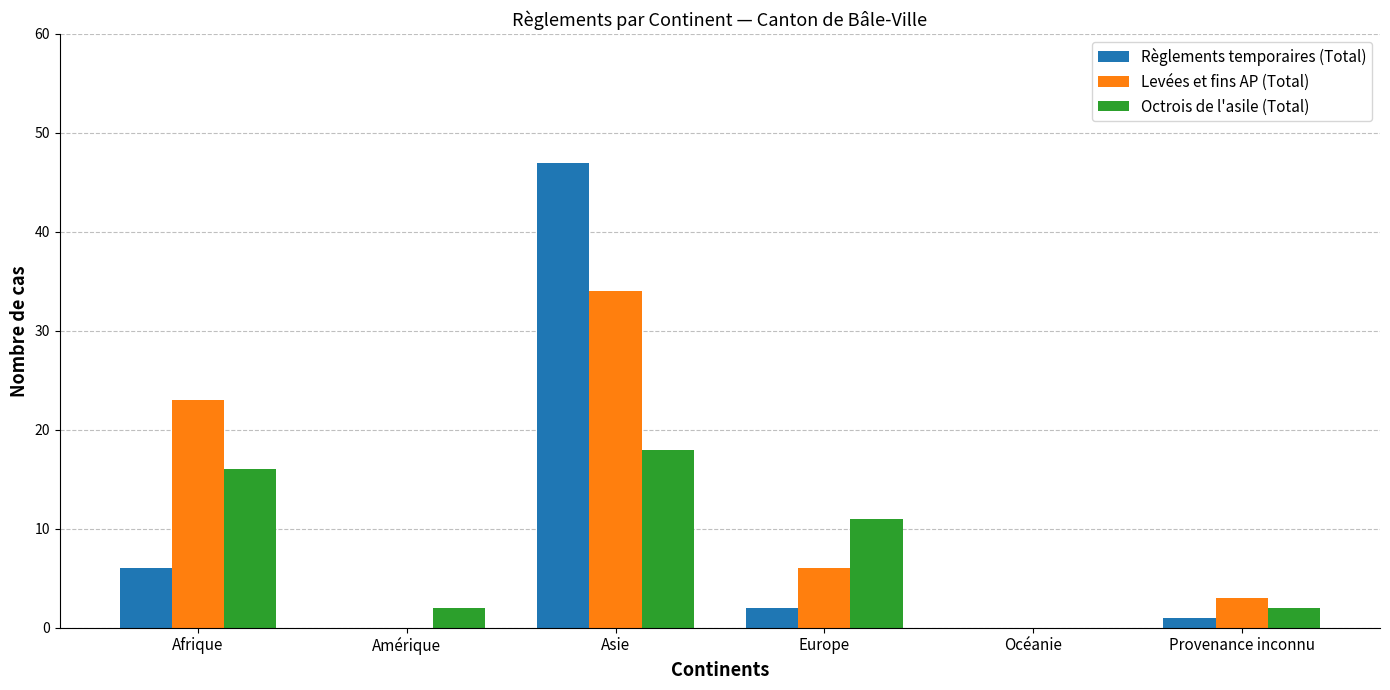

Is the value of Règlements temporaires (Total) at Amérique greater than the value of Levées et fins AP (Total) at Asie?

No